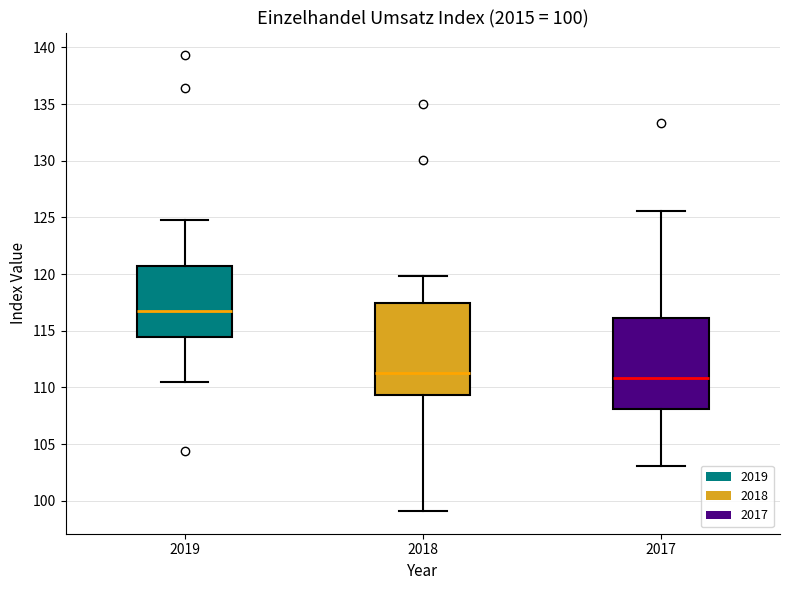

Which box's median line is the highest?

2019